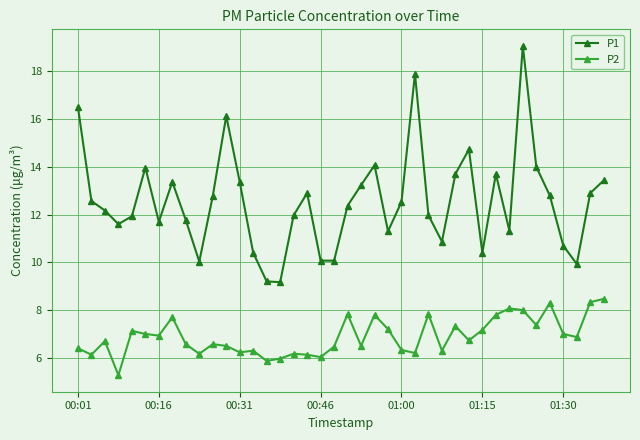

True or false: P1 and P2 cross at least once.

False